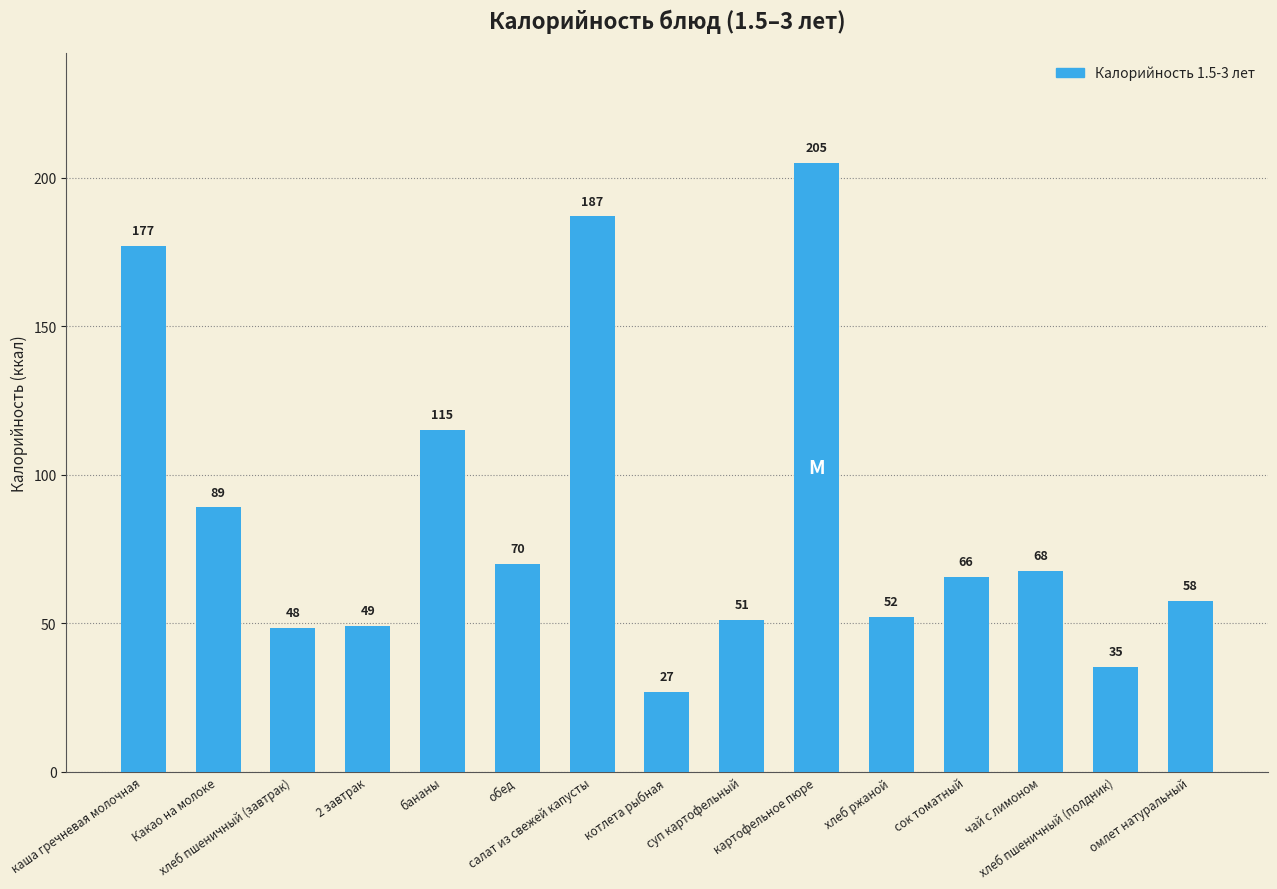

What is the ratio of the value at хлеб пшеничный (полдник) to the value at котлета рыбная?

1.3